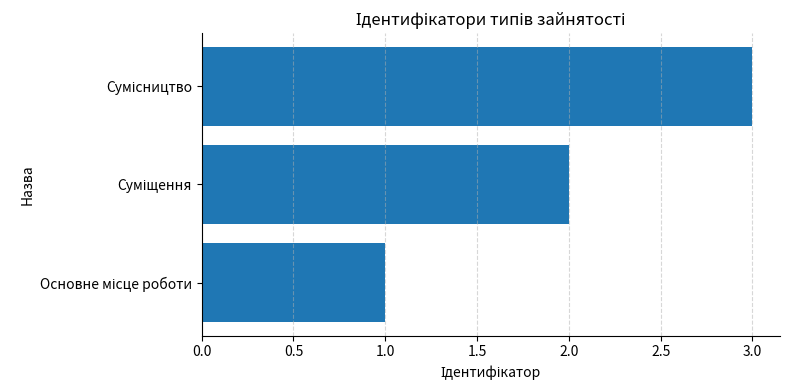

How many values are below 2?

1